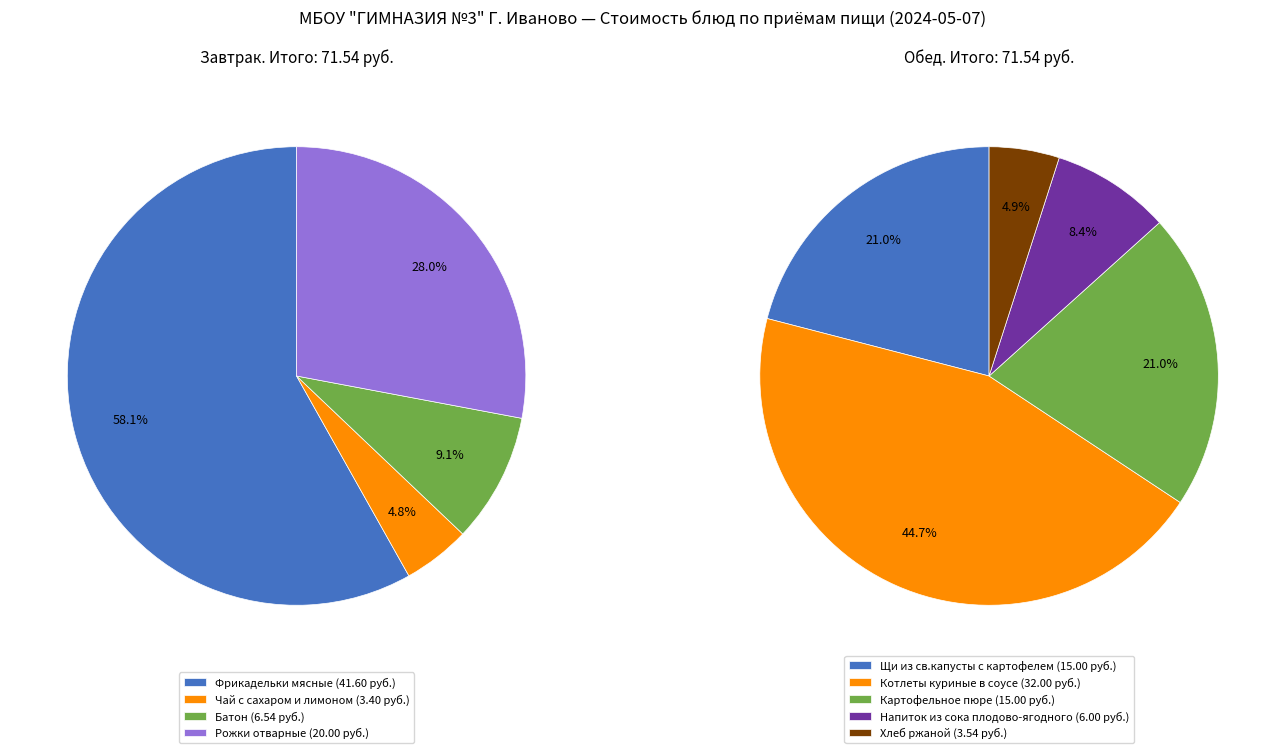

What is the largest slice in the pie chart?

Фрикадельки мясные